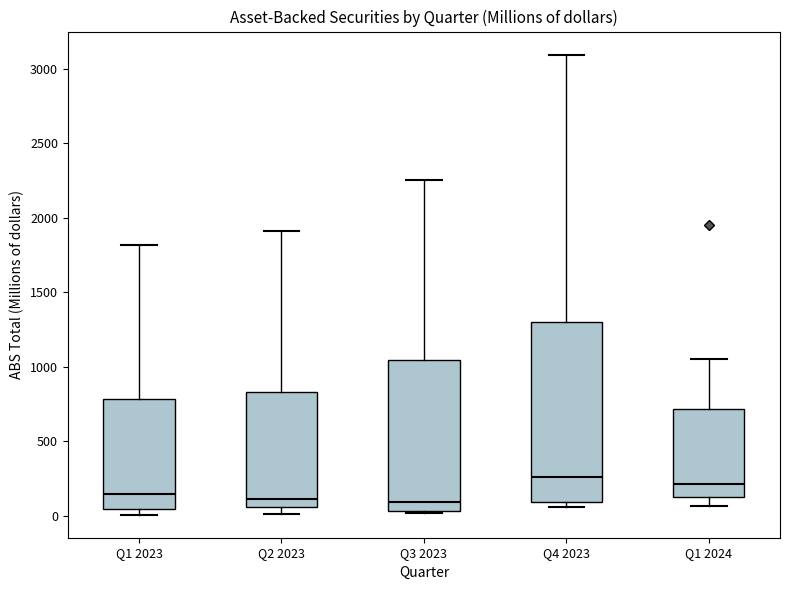

Reading left to right, transcribe this box plot: for each box, give where its median line is, the range the box spans, and where its two whiskers end, as read against the y-axis. The values are not printed on the chart, so give them approximately, as read against the axis.

Q1 2023: median 150, box 50 to 800, whiskers 0 to 1800
Q2 2023: median 100, box 50 to 850, whiskers 0 to 1900
Q3 2023: median 100, box 50 to 1050, whiskers 0 to 2250
Q4 2023: median 250, box 100 to 1300, whiskers 50 to 3100
Q1 2024: median 200, box 150 to 700, whiskers 50 to 1050